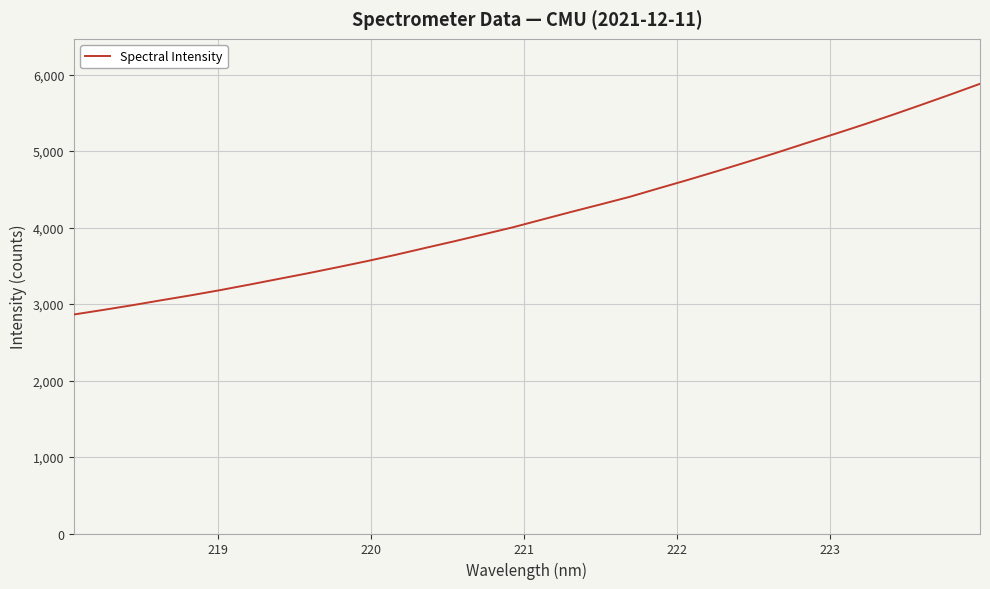

What is the difference between the maximum and minimum values?

3015.5